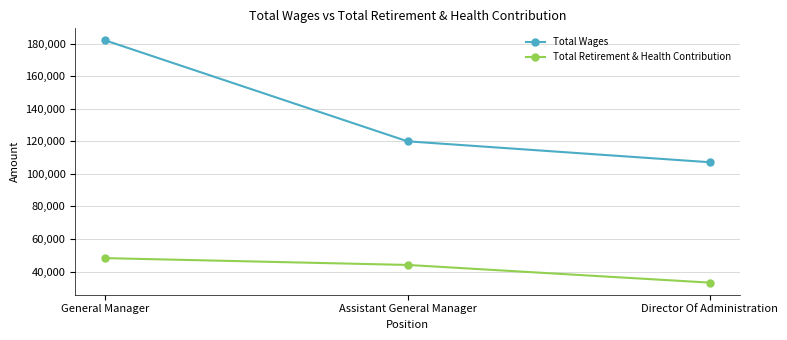

What is the difference between the highest and lowest values at Director Of Administration?

73936